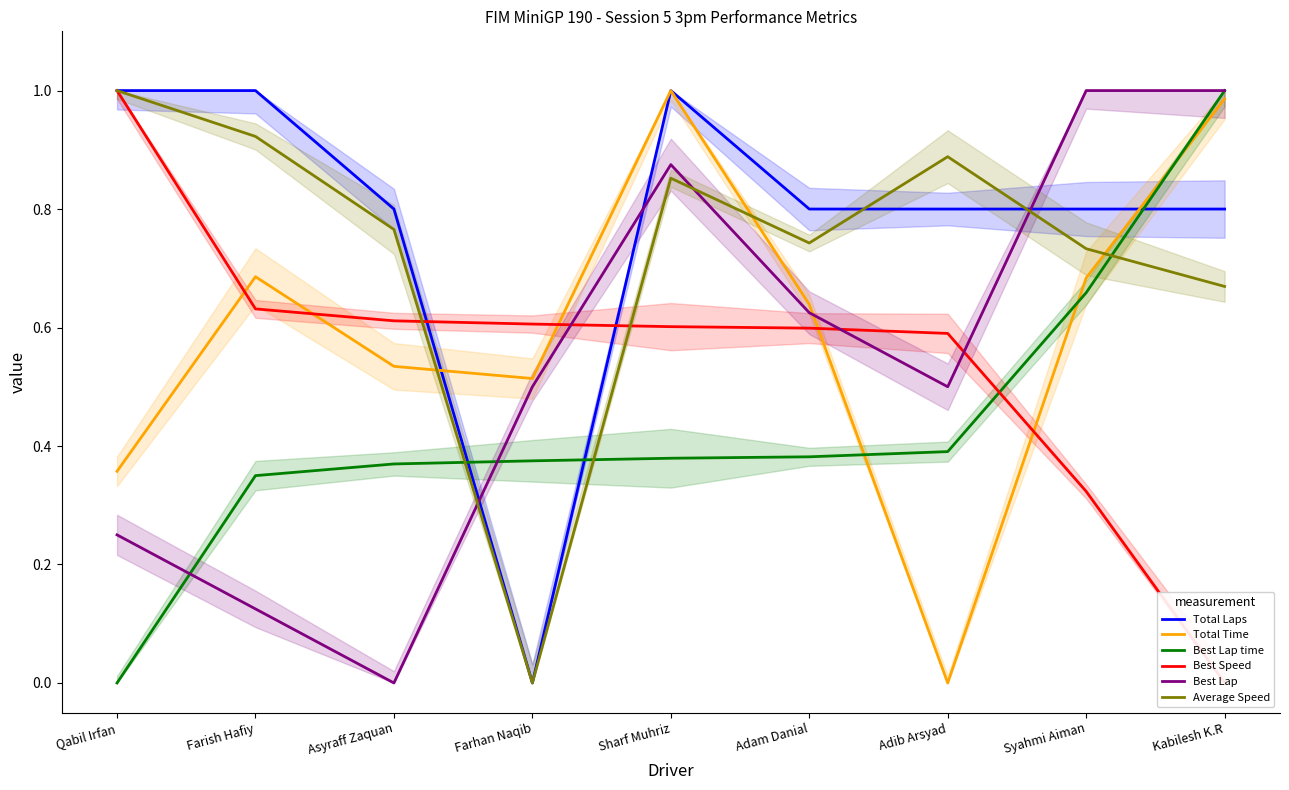

What is the label of the 3rd point from the left?

Asyraff Zaquan